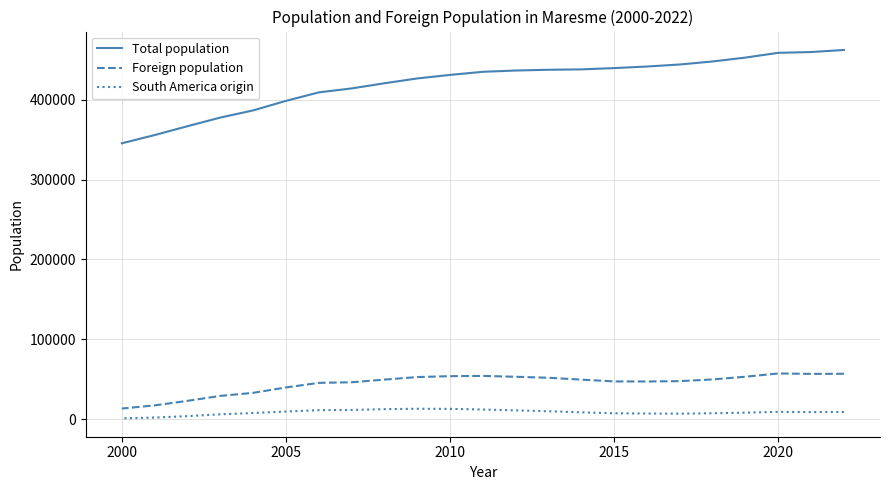

The Total population series shows 634775 at 18. True or false?

False